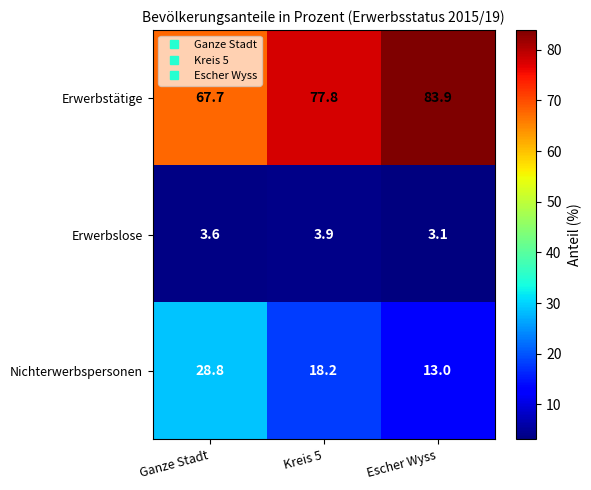

What is the average value of the Nichterwerbspersonen series?

20.0